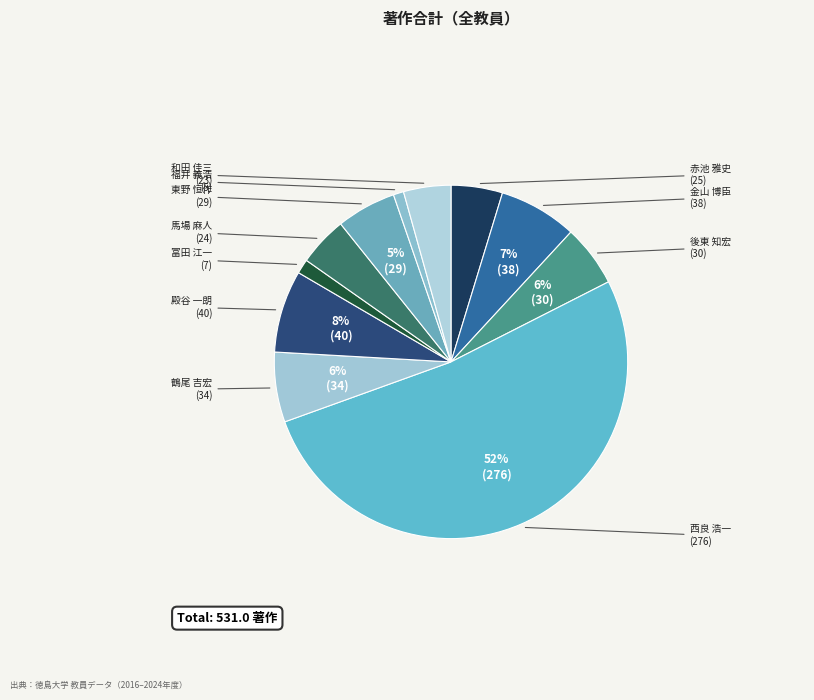

To the nearest percent, what is the average slice percentage?

9%